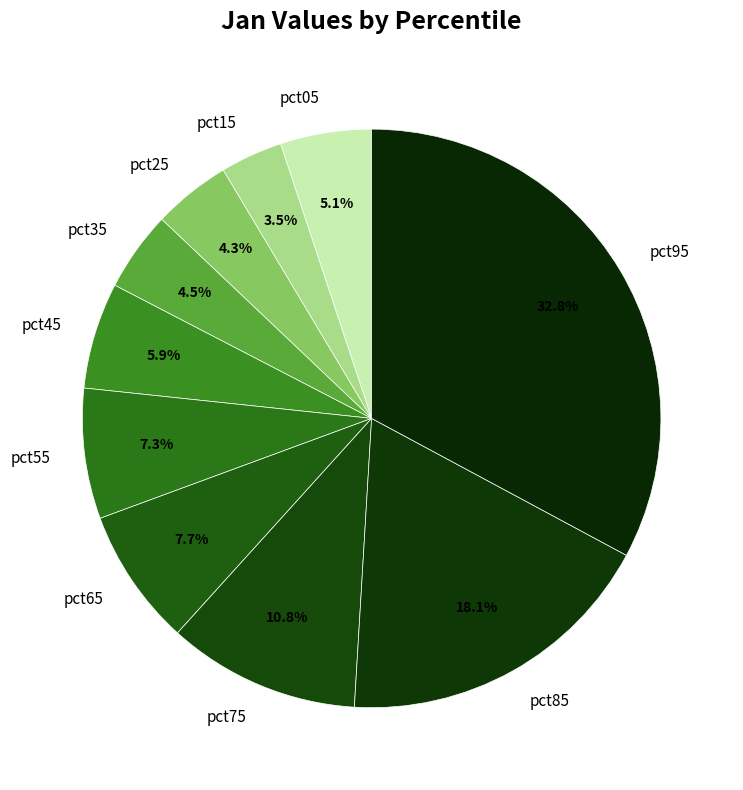

To the nearest percent, what is the average slice percentage?

10%